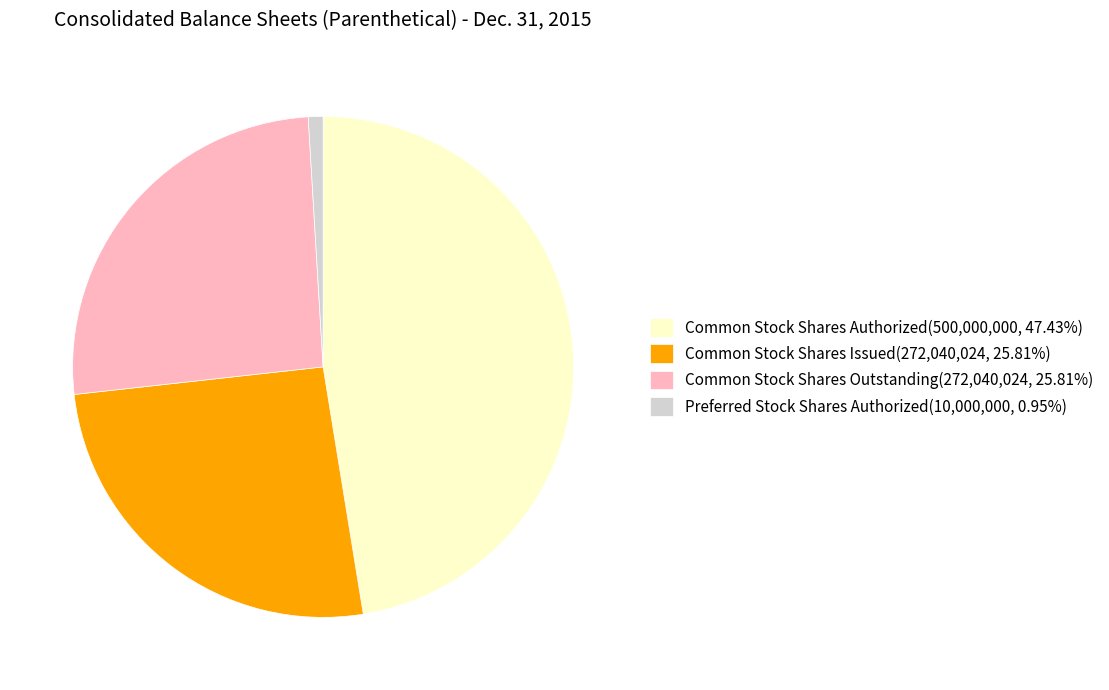

How many segments does this pie chart have?

4